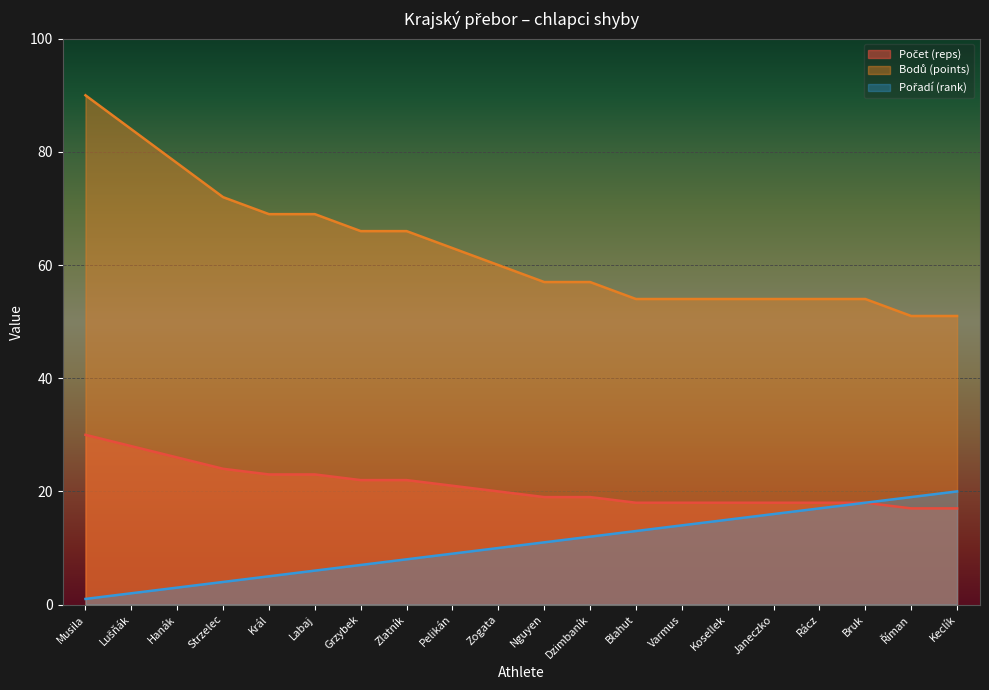

Between Zogata and Blahut, which is larger?

Zogata